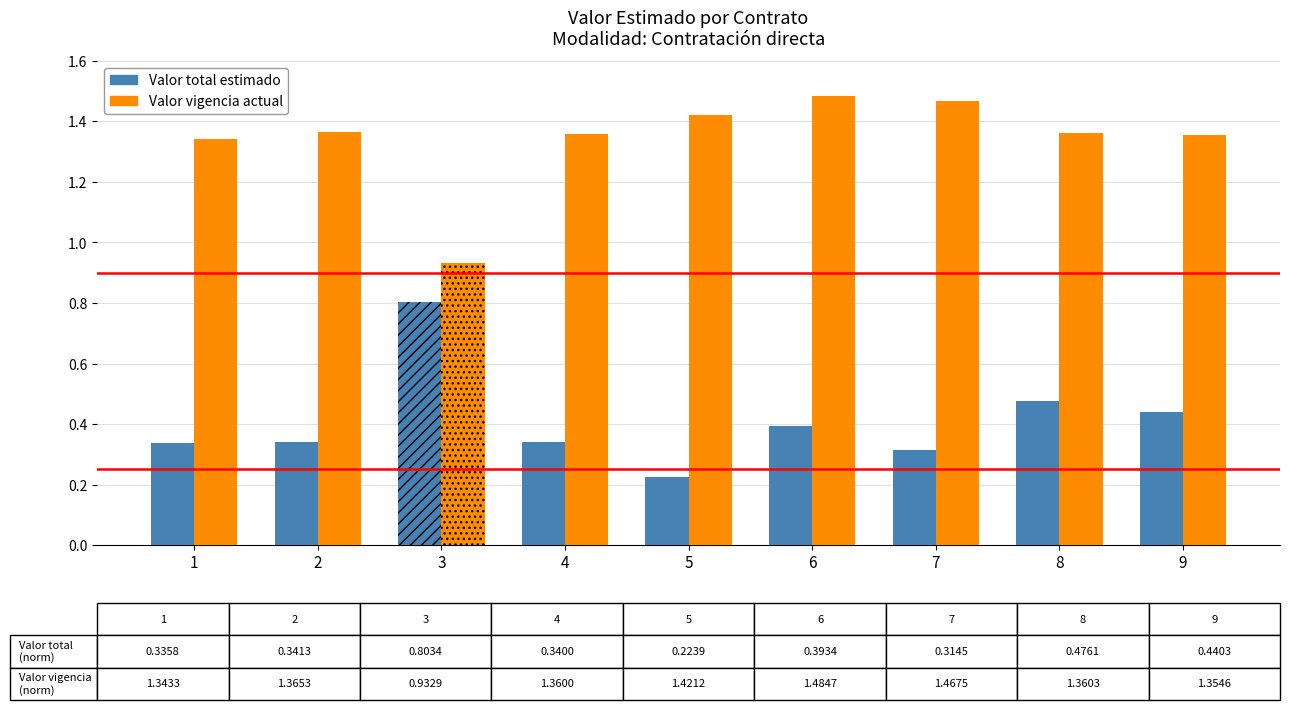

How many Valor vigencia actual values are between 1 and 2?

8